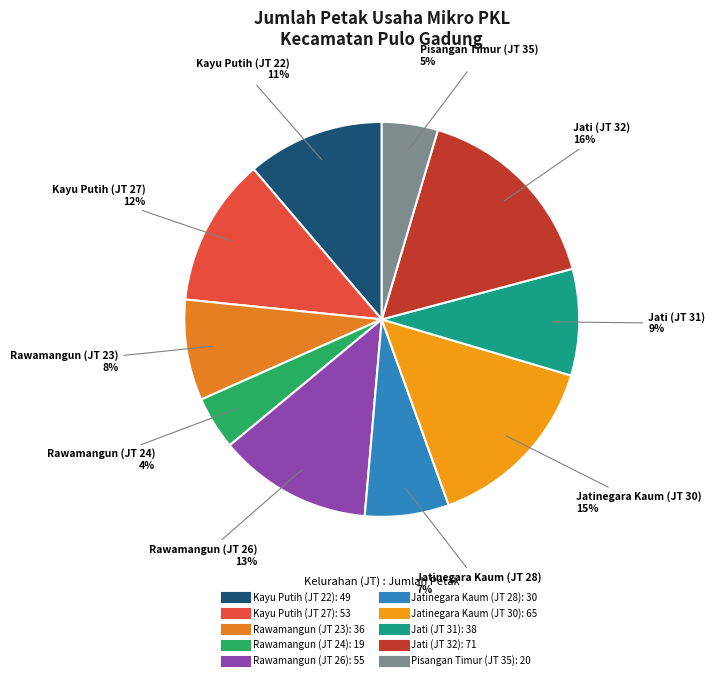

To the nearest percent, what is the difference between the Jati (JT 31) and Rawamangun (JT 26) slice percentages?

4%